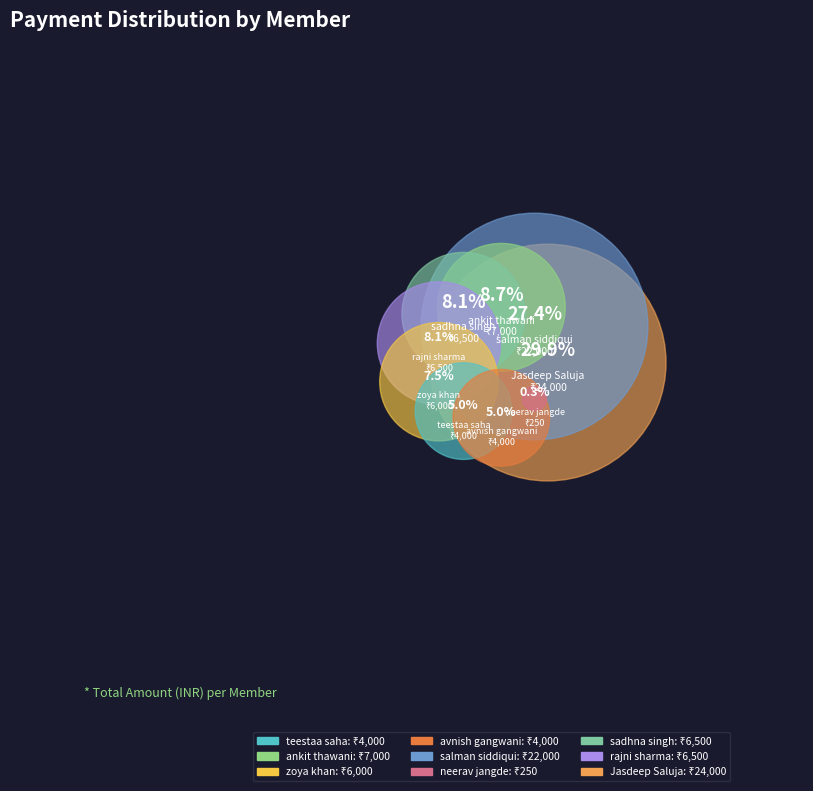

Rank the categories by value from lowest to highest.

neerav jangde, teestaa saha, avnish gangwani, zoya khan, sadhna singh, rajni sharma, ankit thawani, salman siddiqui, Jasdeep Saluja